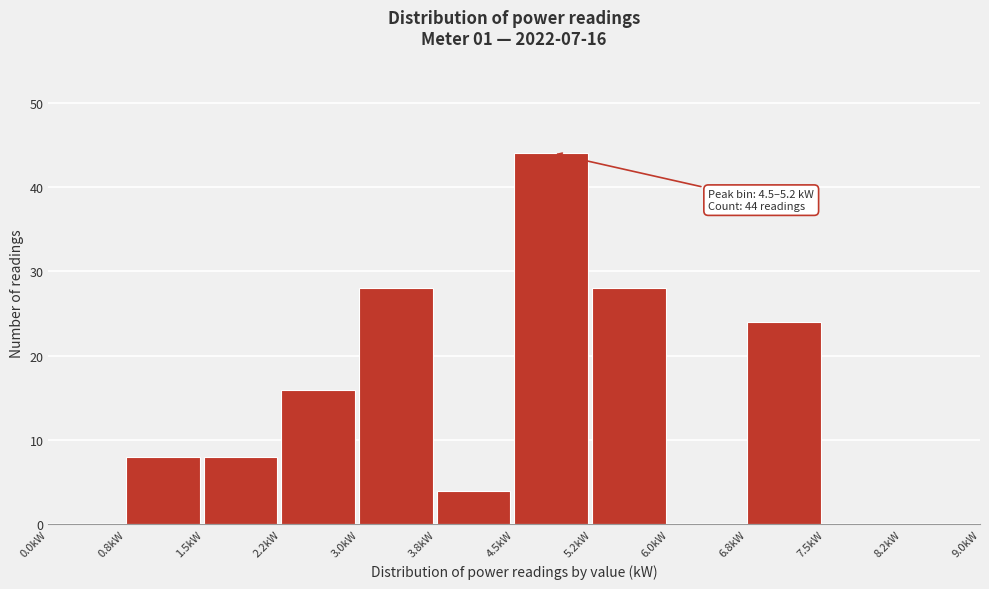

Which range on the x-axis has the tallest bar?

4.50 to 5.25